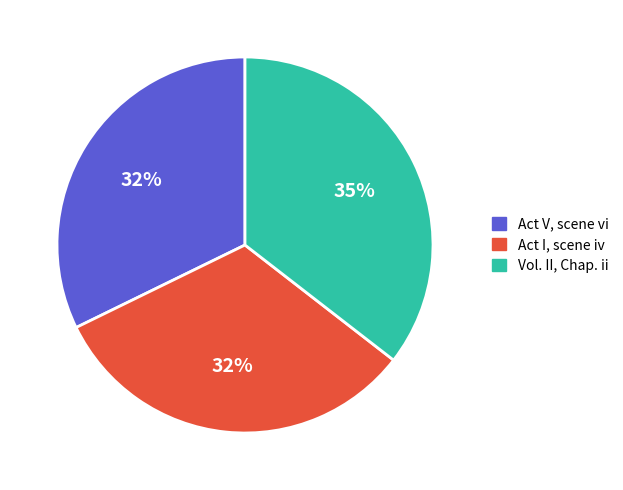

Is the sum of Act I, scene iv and Act V, scene vi greater than half?

Yes